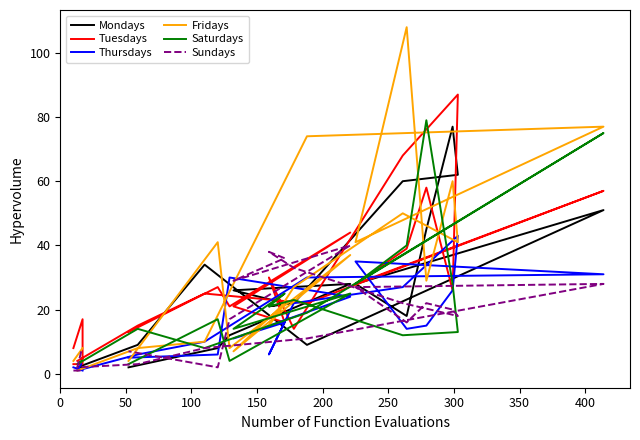

In Mondays, how many points are lower than both neighbors (excluding endpoints)?

3